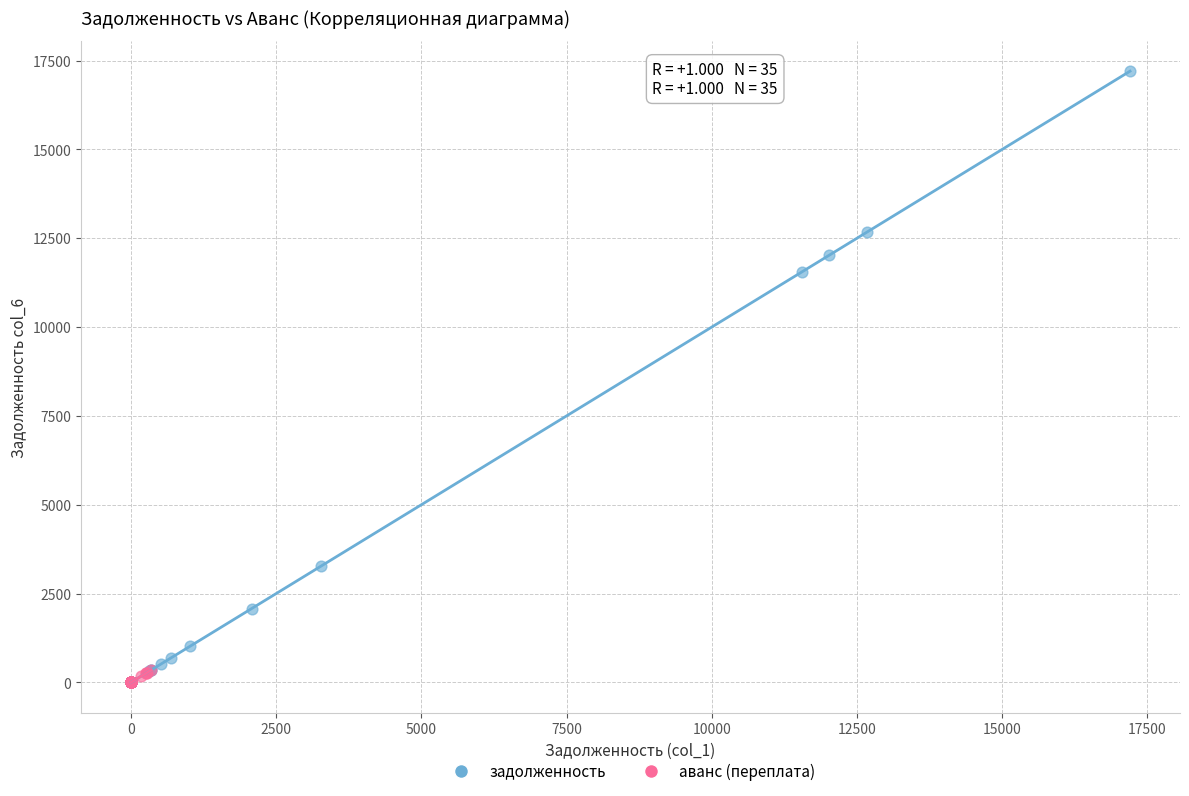

Which series has the largest Y range (max minus min)?

задолженность